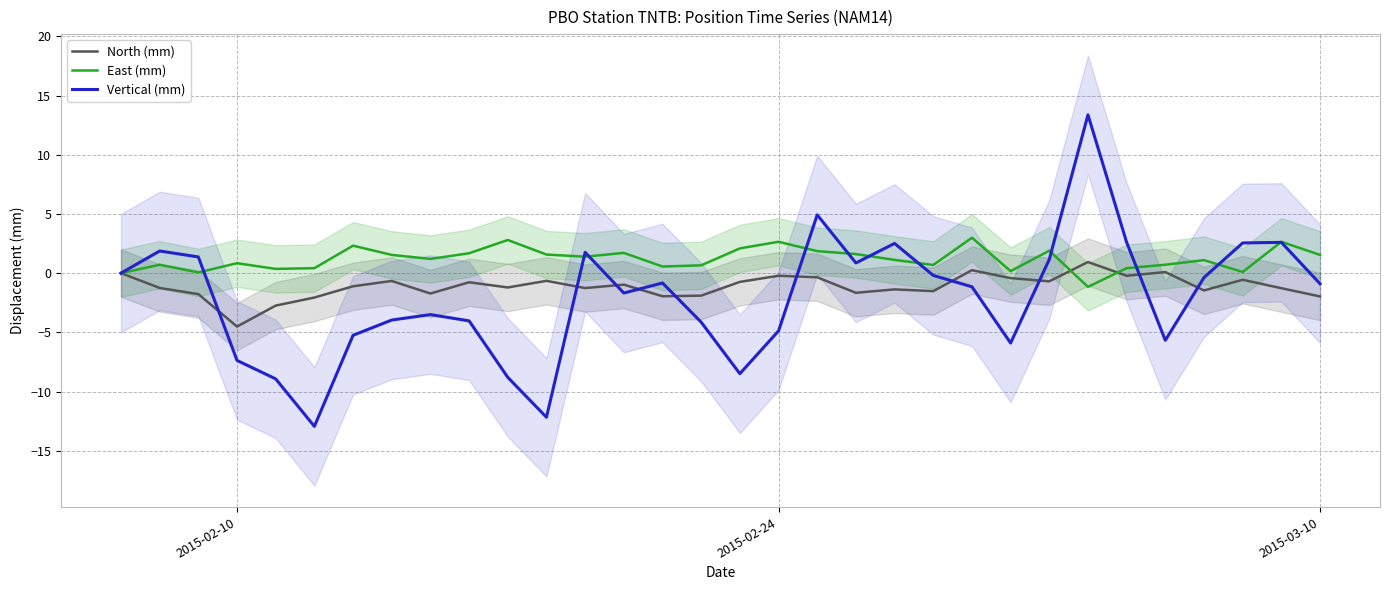

The North (mm) series shows -0.2 at 2015-02-24. True or false?

True